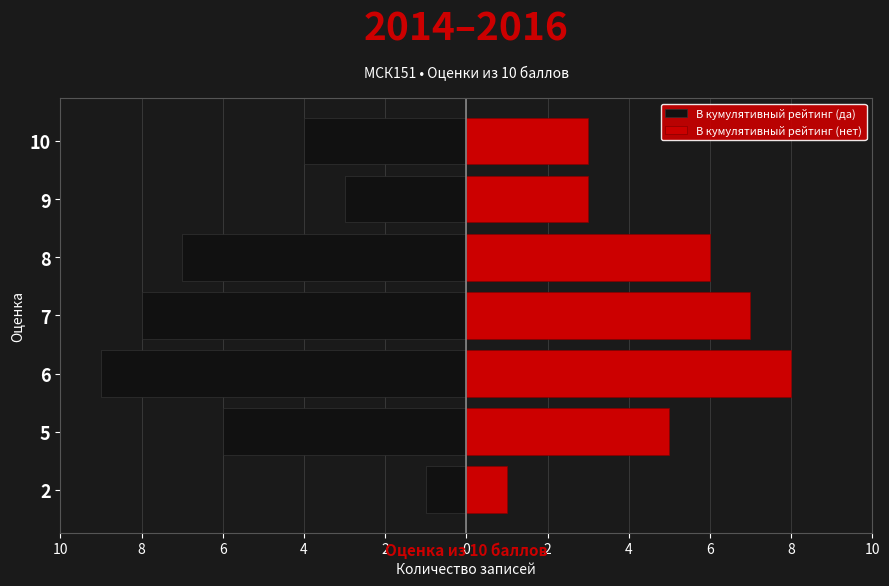

Are the bars grouped side by side (vs. stacked)?

Yes